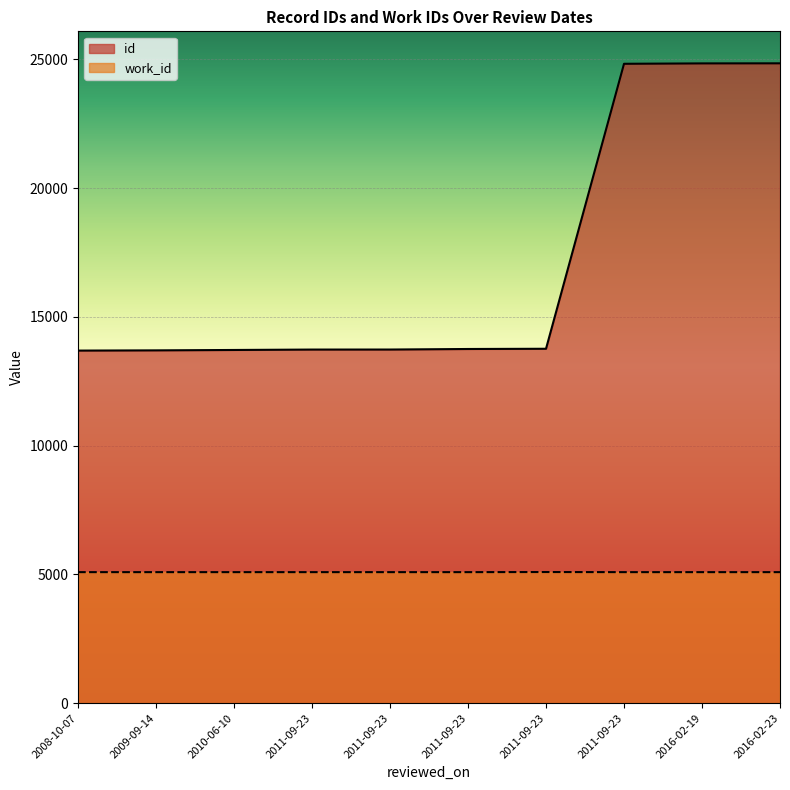

What is the lowest value of the id series?

13691